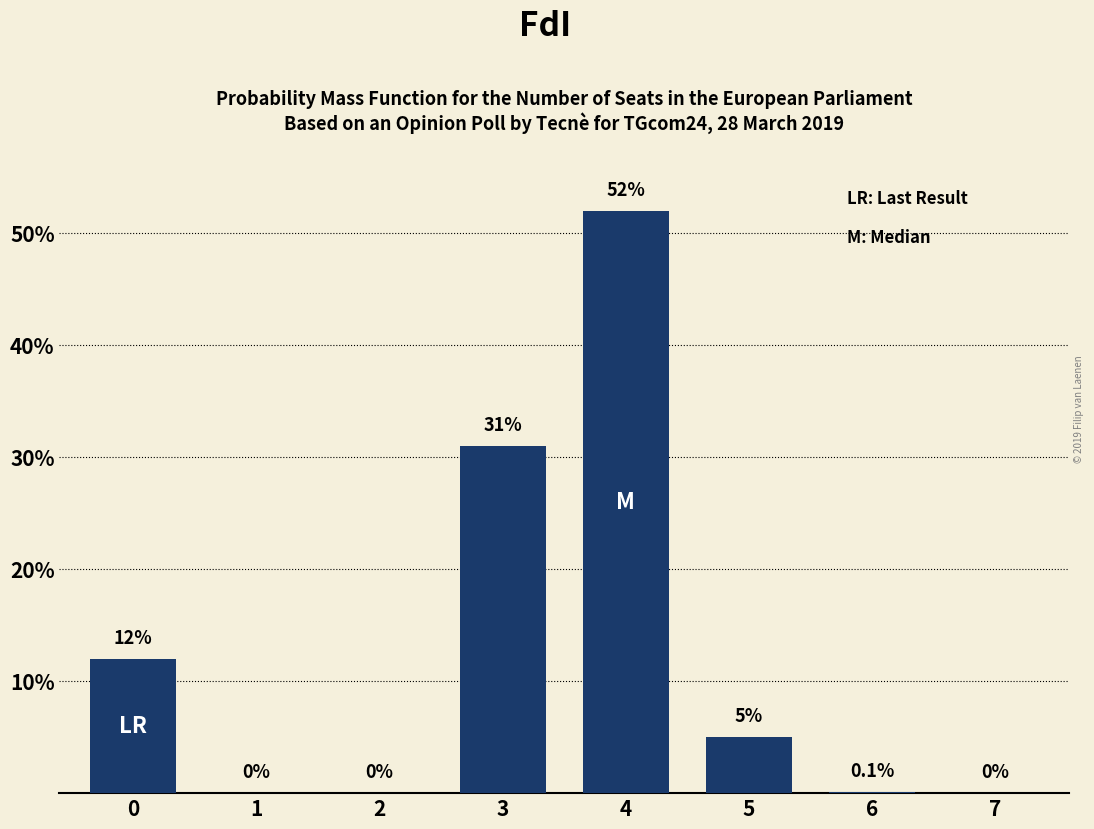

Reading right to left, transcribe all the data shown in this chart.

7=0.0	6=0.1	5=5.0	4=52.0	3=31.0	2=0.0	1=0.0	0=12.0